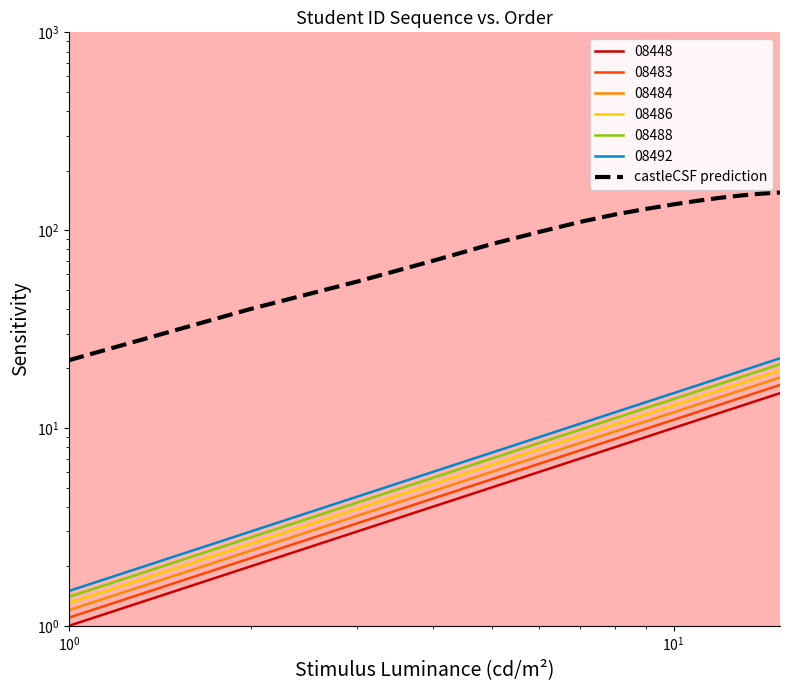

What is the difference between the maximum and minimum values?

133